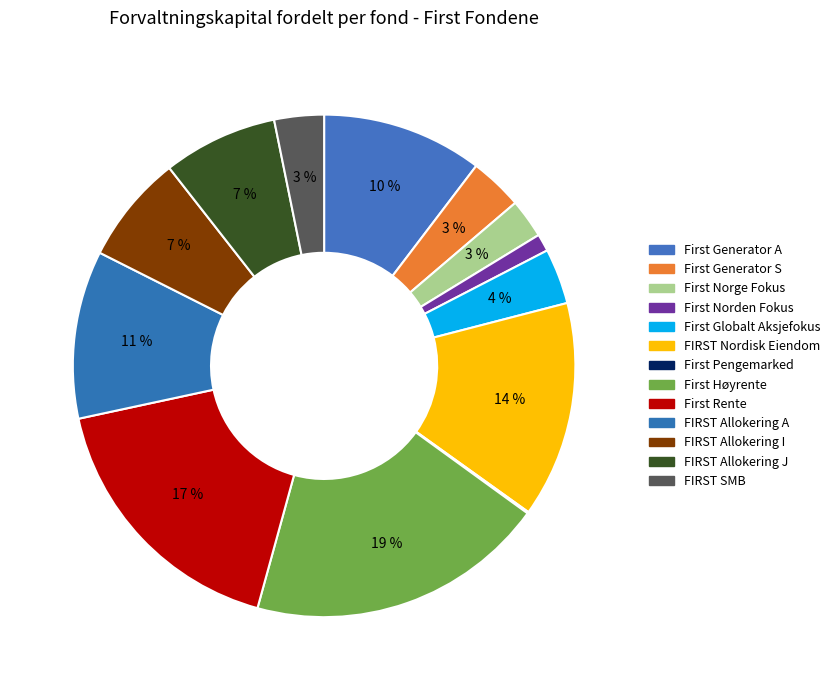

Is there any slice that represents more than half of the pie?

No